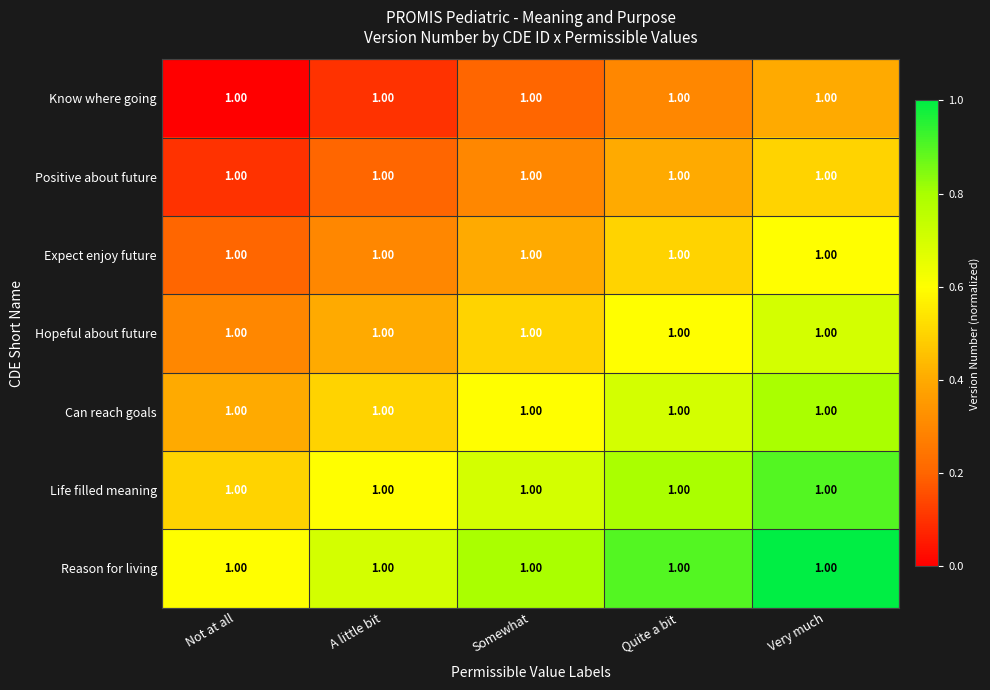

List the series in order of their overall mean, highest first.

Reason for living, Life filled meaning, Can reach goals, Hopeful about future, Expect enjoy future, Positive about future, Know where going